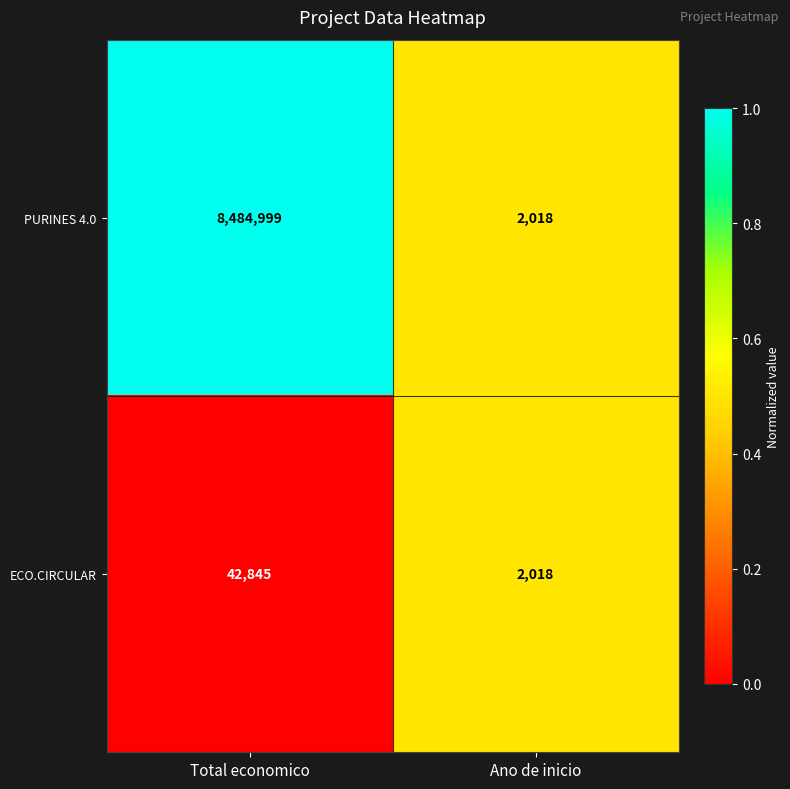

List the series in order of their overall mean, highest first.

PURINES 4.0, ECO.CIRCULAR